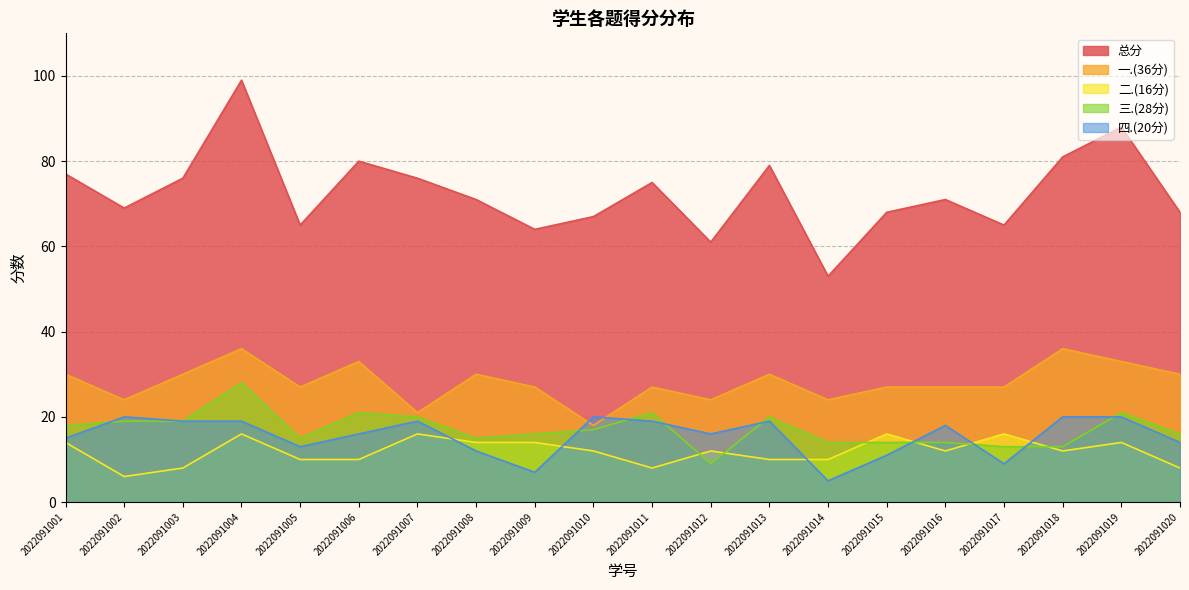

Is it true that 三.(28分) equals 21 at 2022091019?

True